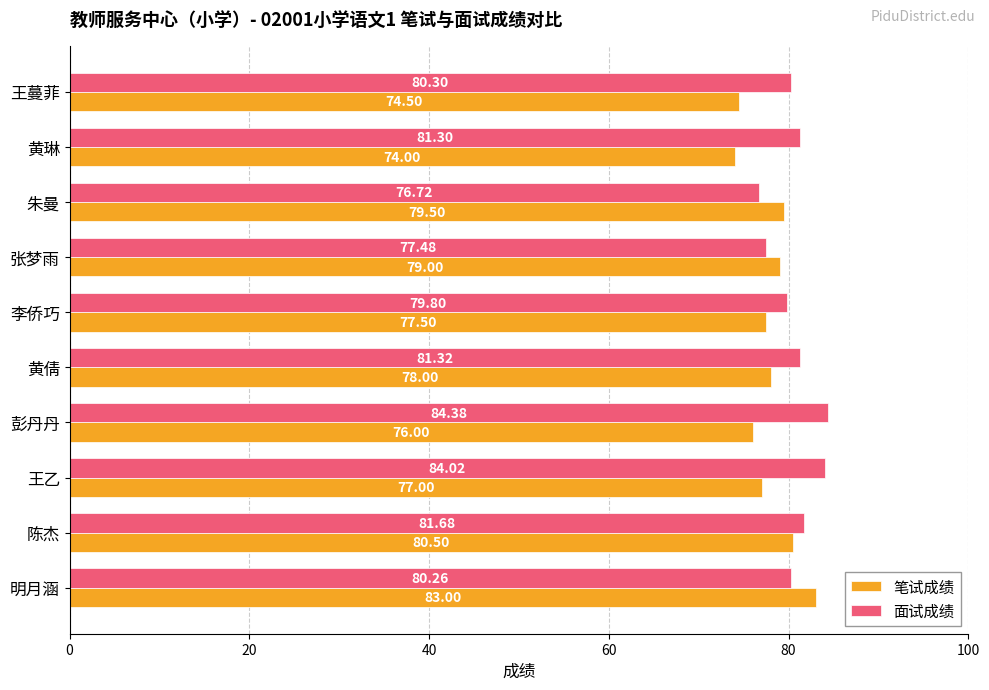

Which series has the largest total across all categories?

面试成绩